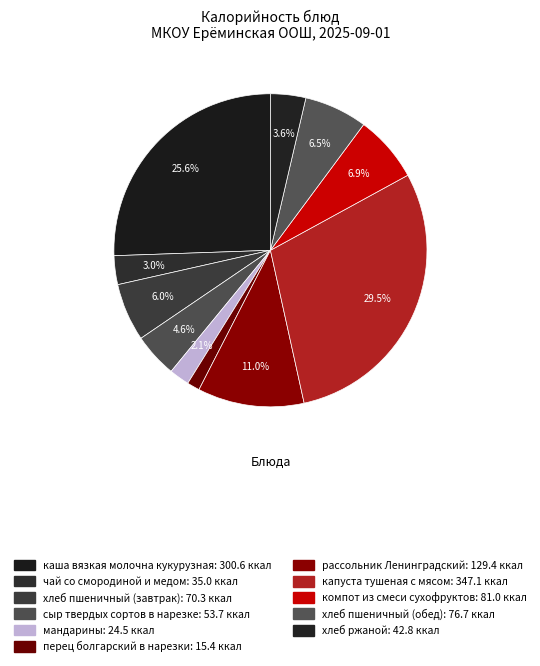

To the nearest percent, what portion does хлеб ржаной represent?

4%